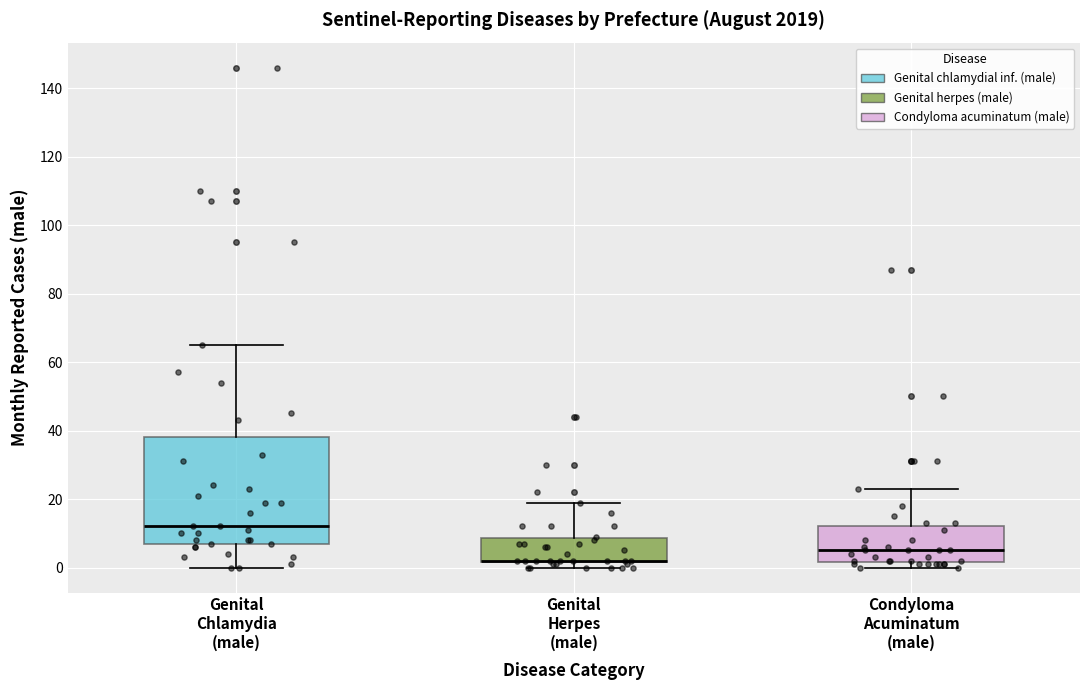

Reading left to right, read every box against the y-axis: the position of its median line, the range the box covers, and the ends of its whiskers. The values are not printed on the chart, so give them approximately, as read against the axis.

Genital Chlamydia (male): median 12, box 8 to 38, whiskers 0 to 66
Genital Herpes (male): median 2 (drawn on the box's lower edge), box 2 to 8, whiskers 0 to 20
Condyloma Acuminatum (male): median 6, box 2 to 12, whiskers 0 to 24